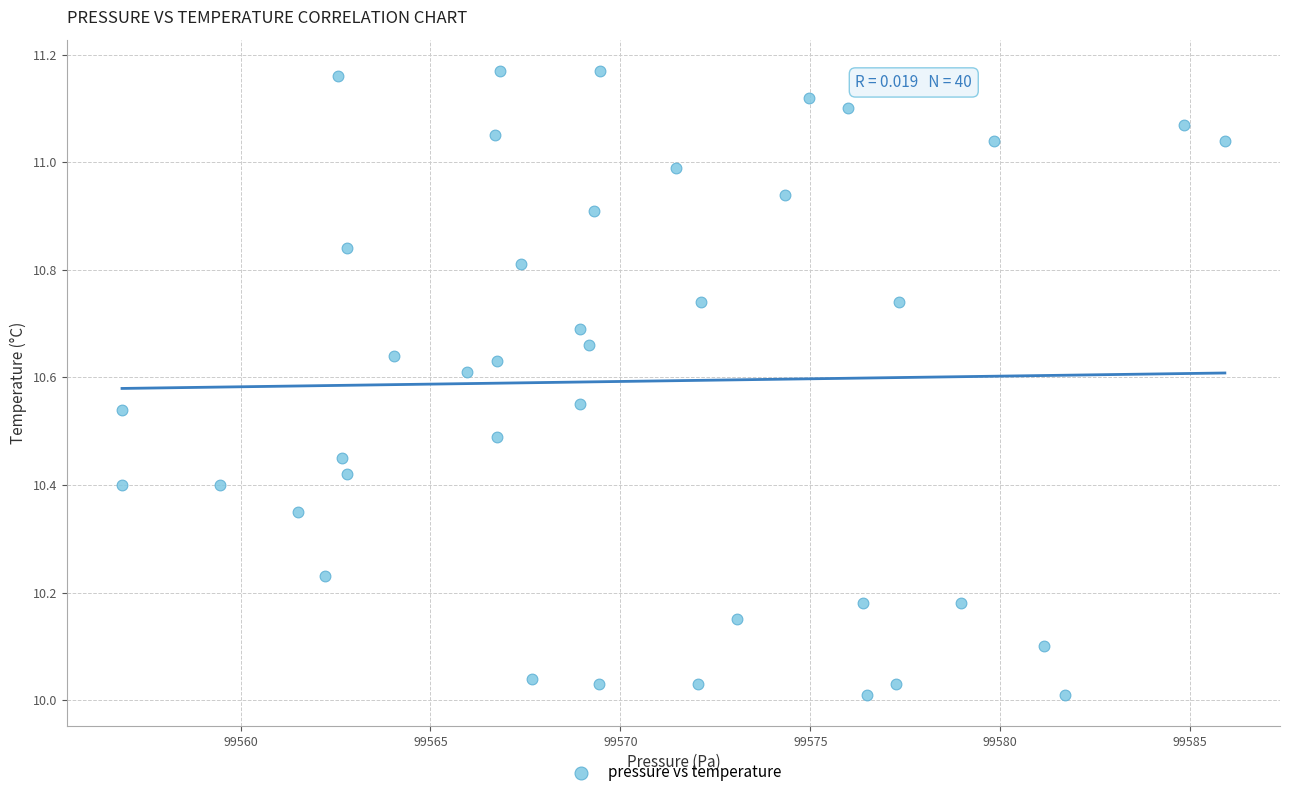

What is the range of X values (max minus min)?

29.0